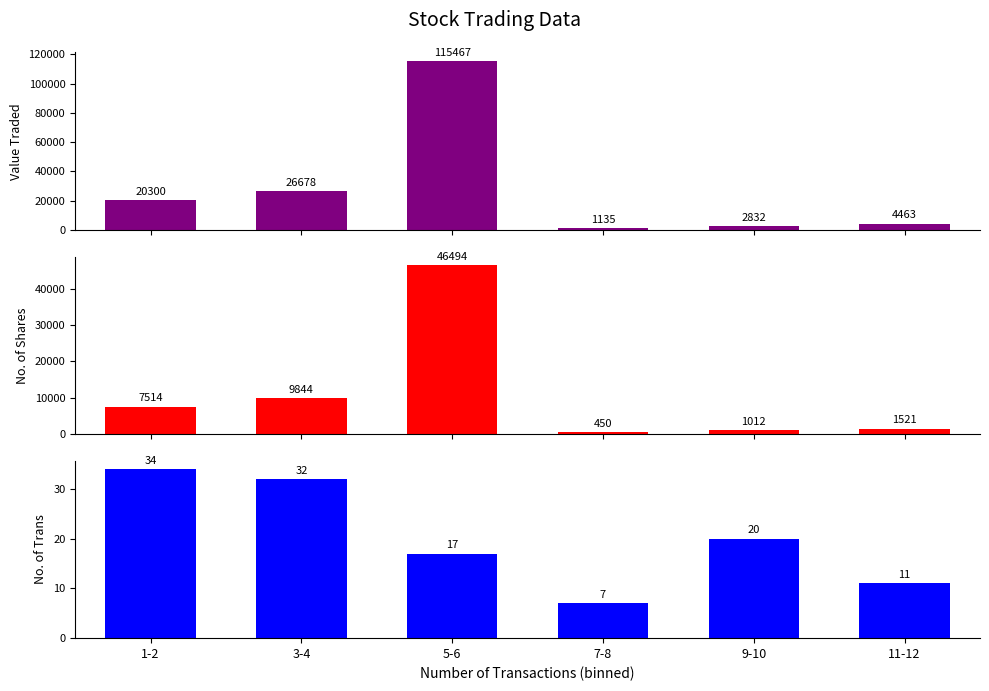

What are all the series names shown in the legend?

Value Traded, No. of Shares, No. of Trans